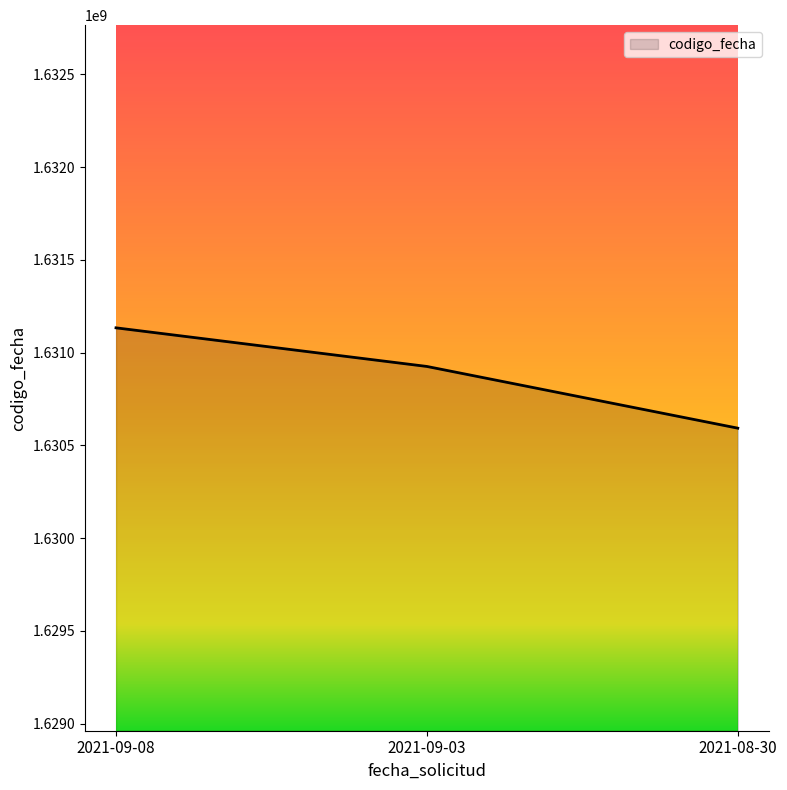

How many distinct data groups are displayed?

1